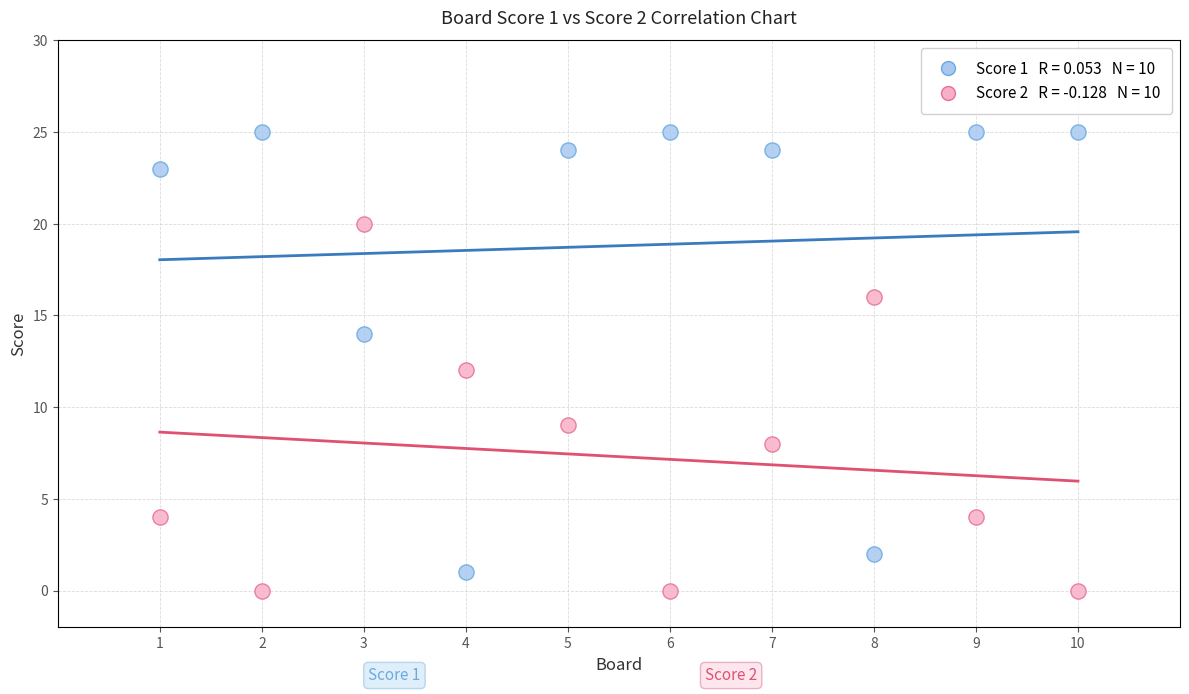

Across all data points, what is the range of X values (max minus min)?

9